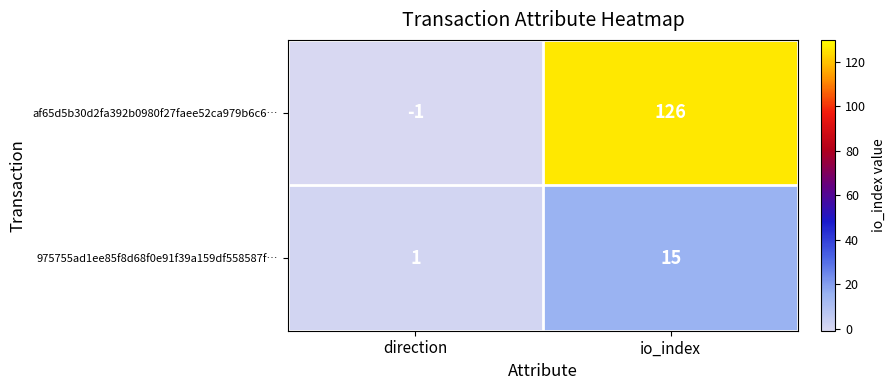

What is the minimum value shown in the chart?

-1